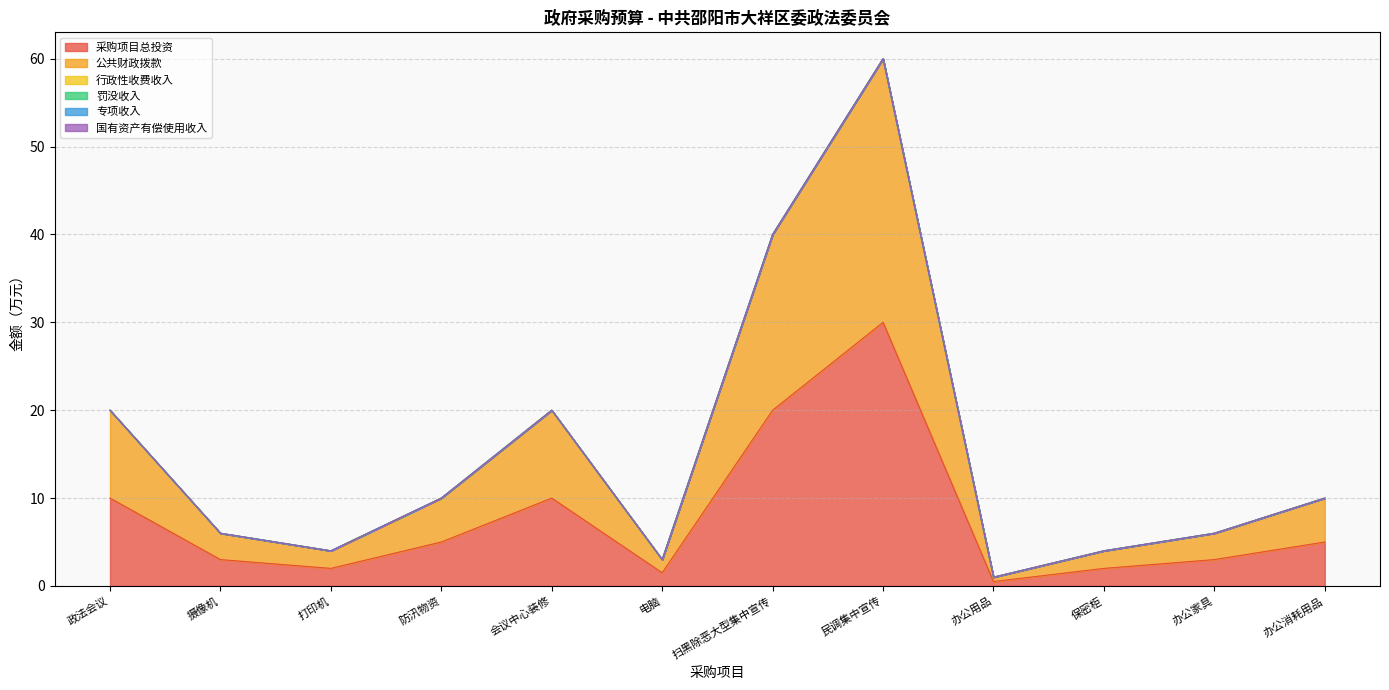

Which series has the widest spread of values?

采购项目总投资